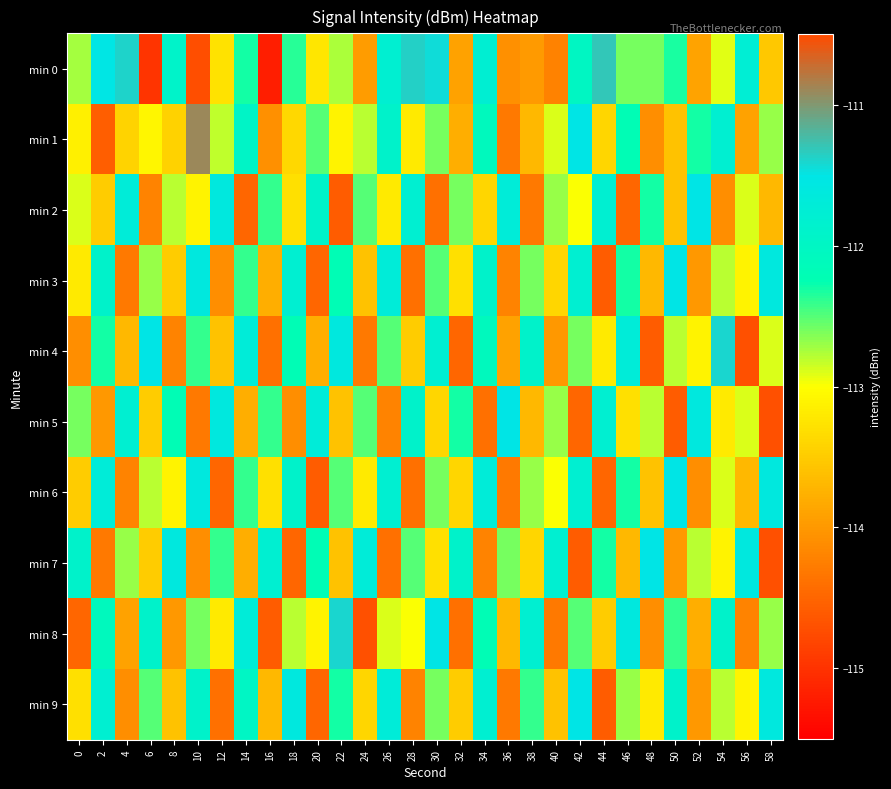

What is the greatest value displayed?

-110.9